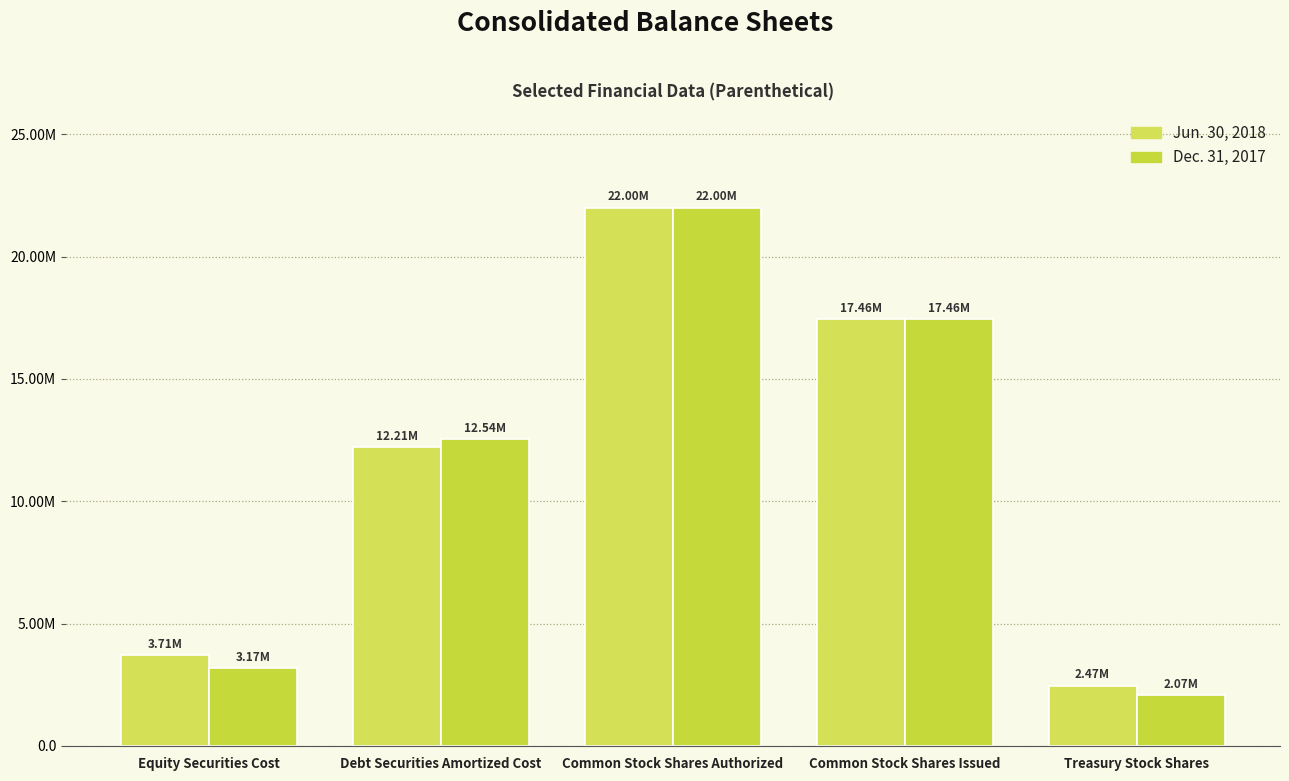

Which series changed the most between Debt Securities Amortized Cost and Common Stock Shares Issued?

Jun. 30, 2018